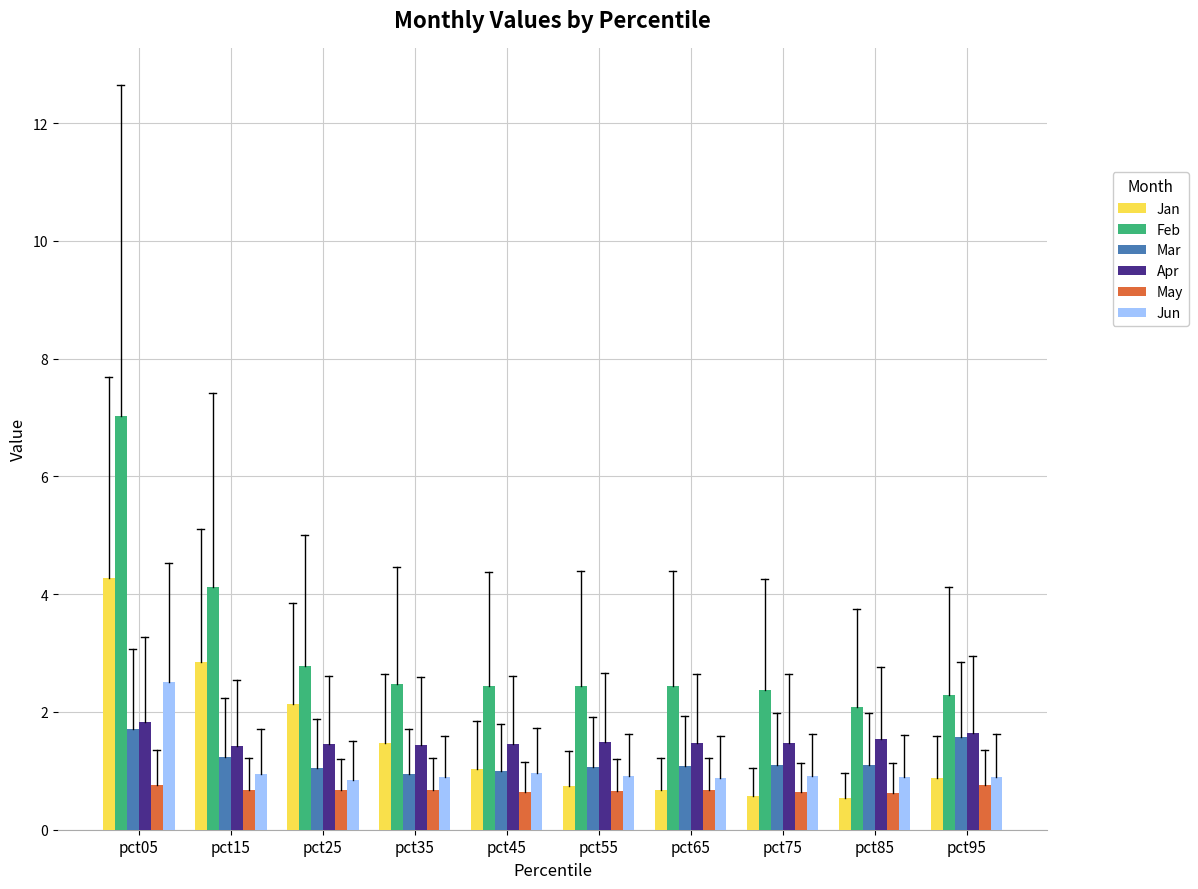

What is the average value of the Mar series?

1.2